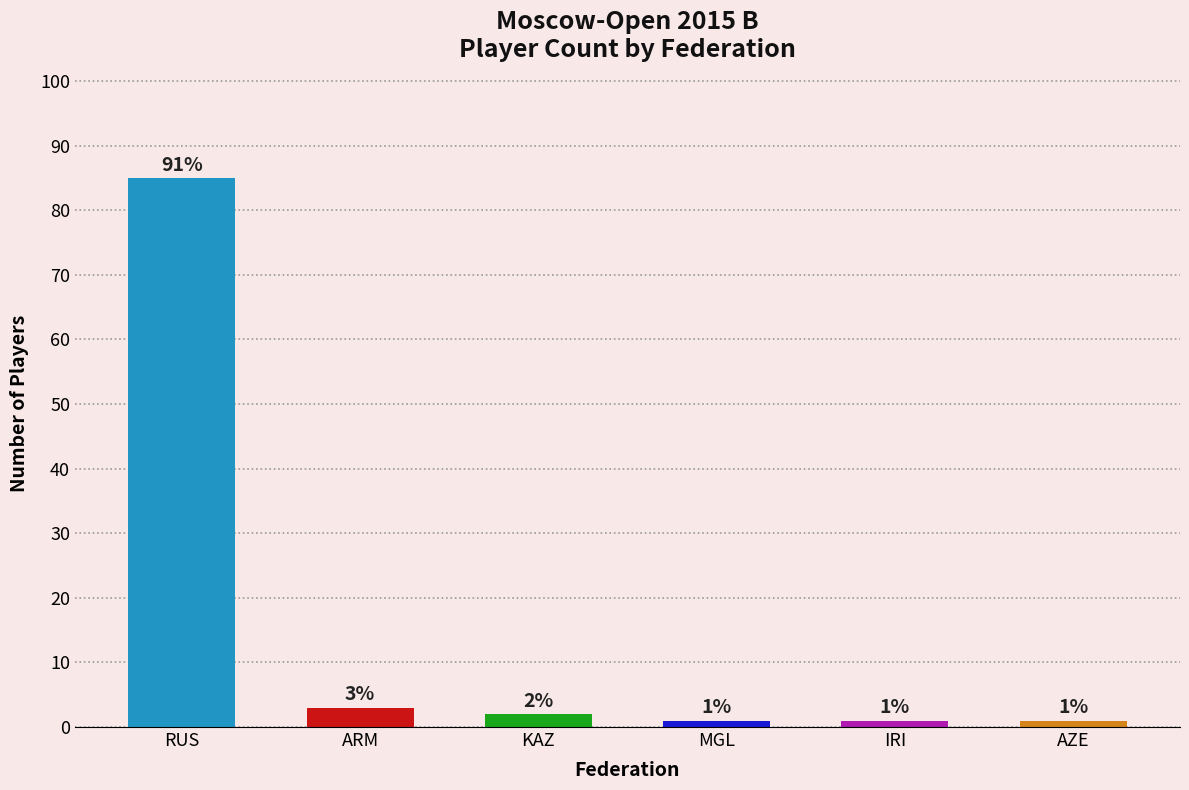

The value at ARM is 3. True or false?

True